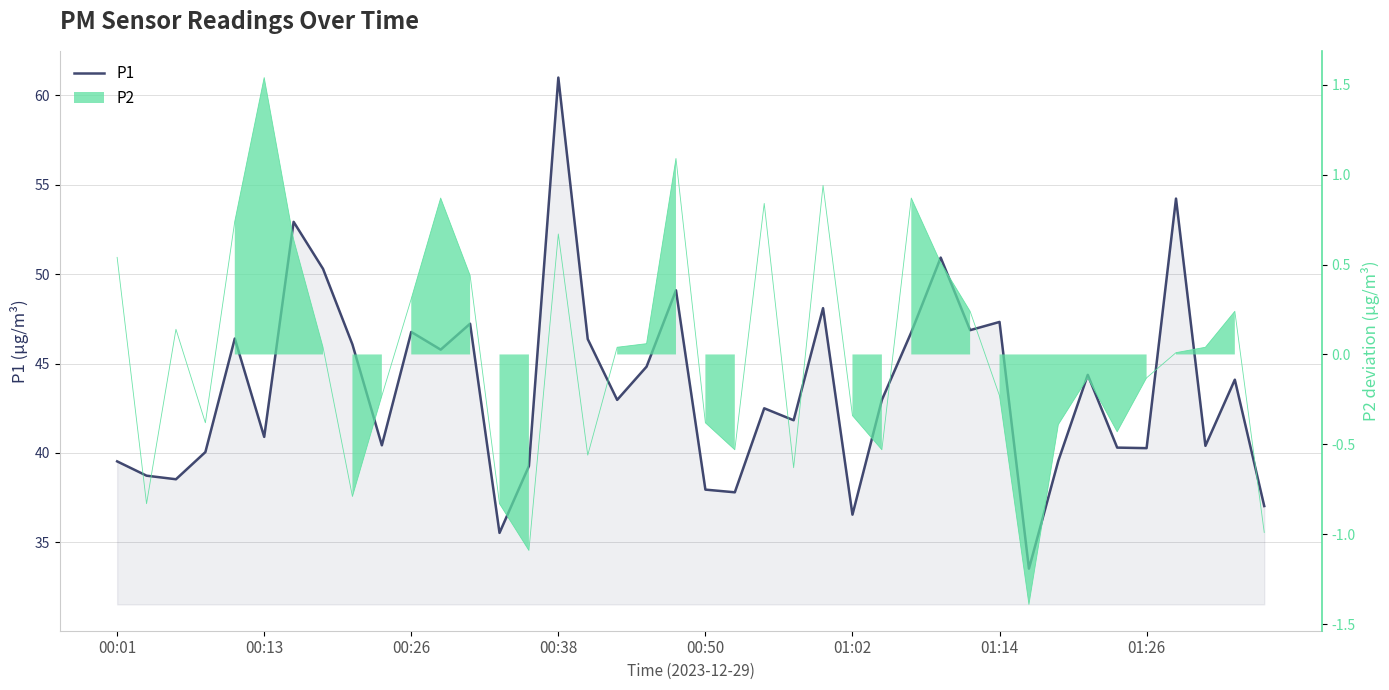

True or false: the data shows 56.5 at 23.

False